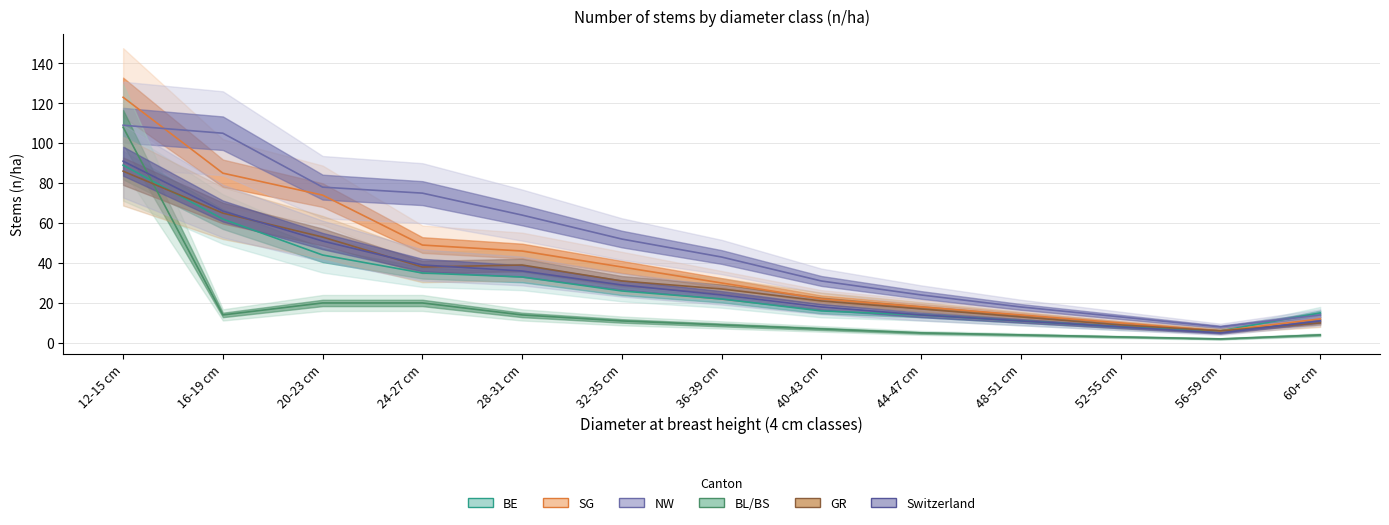

At 40-43 cm, list the series in order from smallest to largest.

BL/BS (col_12), BE (col_6), Switzerland (col_52), GR (col_26), SG (col_30), NW (col_28)